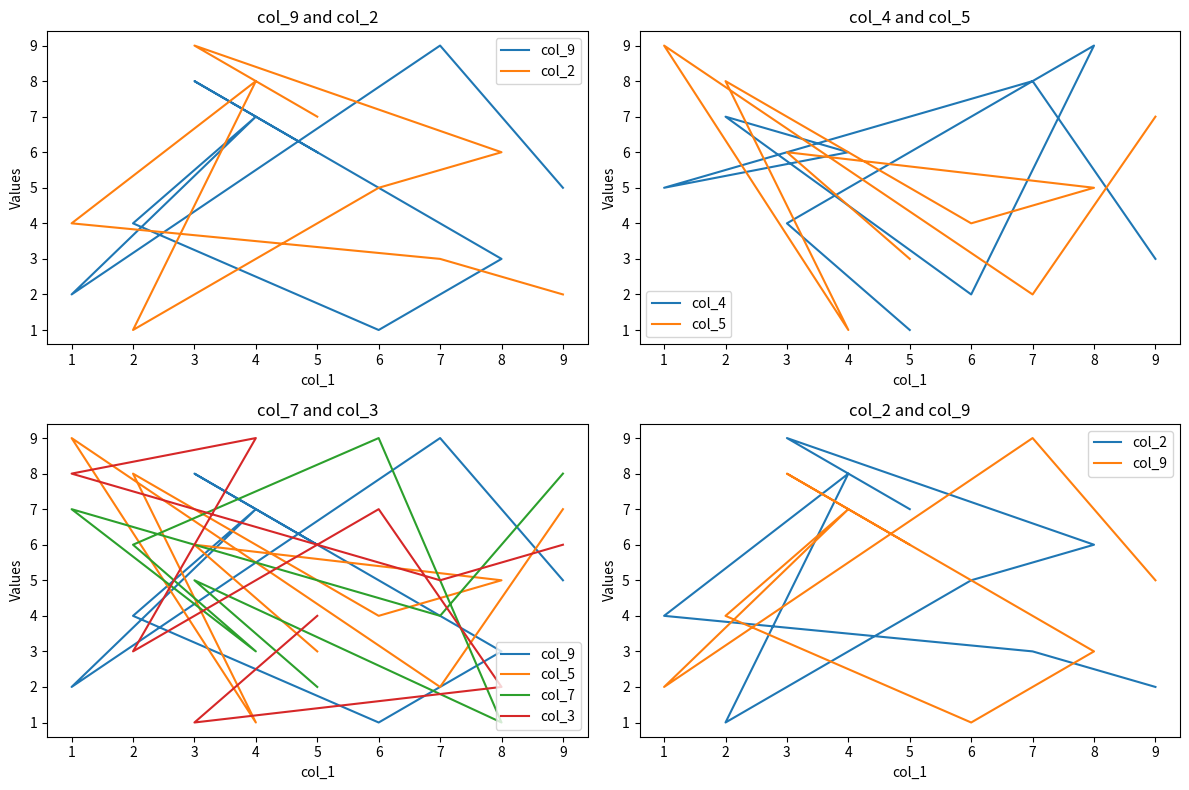

Count the number of categories in the chart.

9